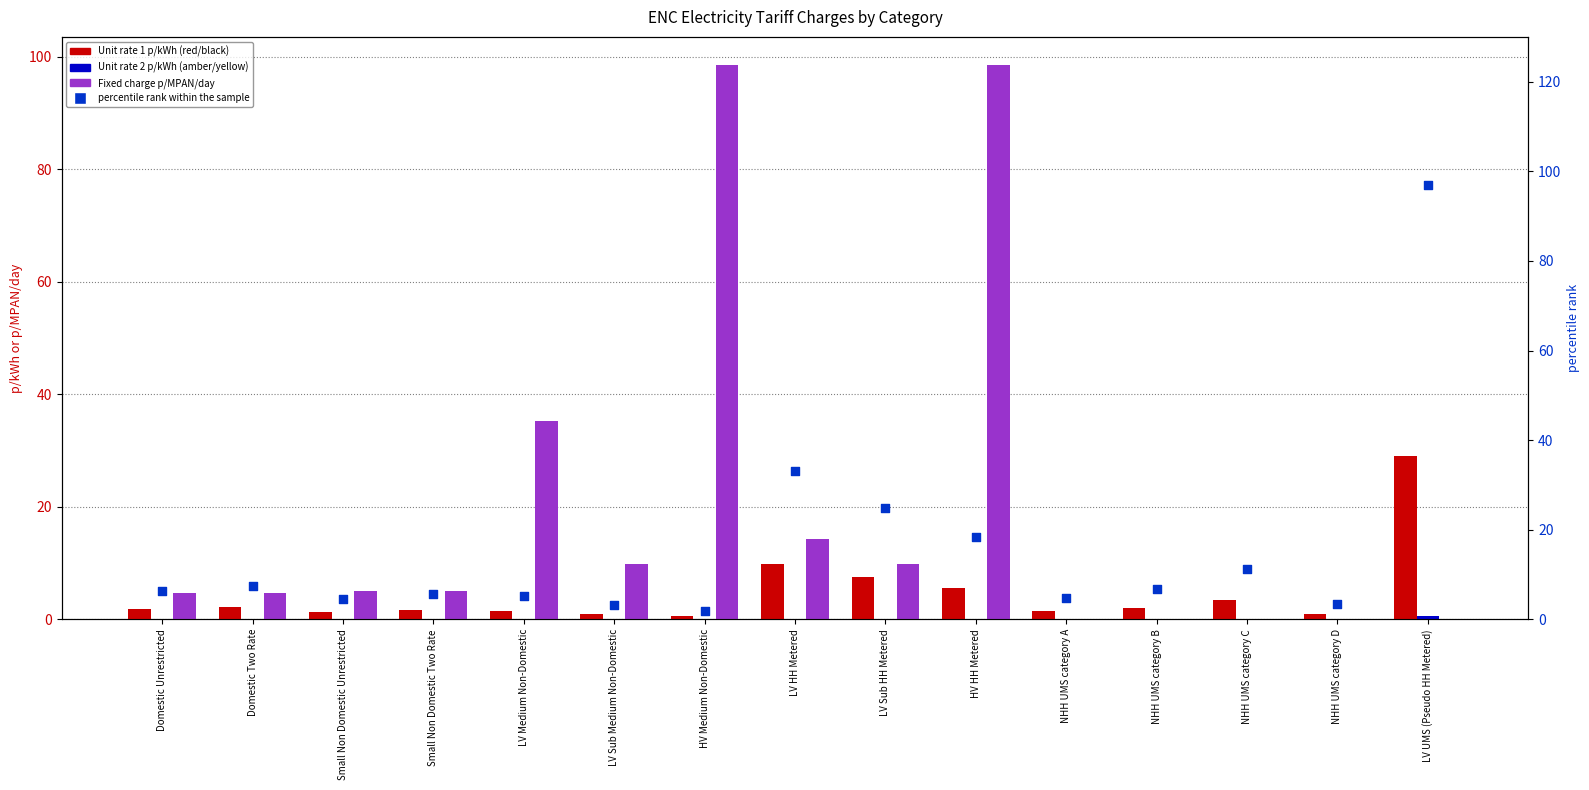

Which series reaches the minimum Y coordinate?

Unit rate 2 p/kWh (amber/yellow)